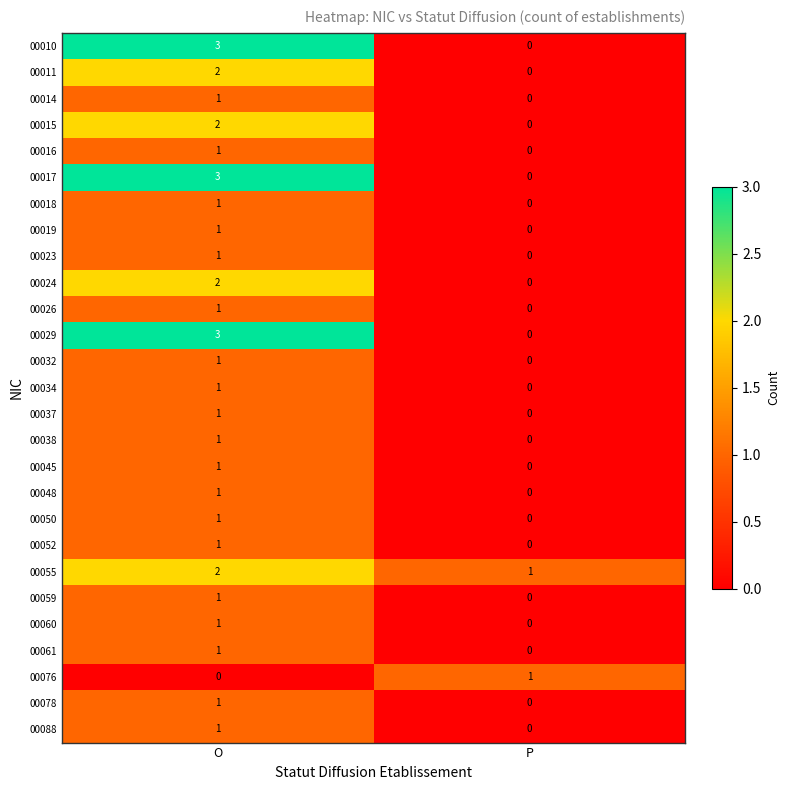

Which label corresponds to the largest value in the chart?

O